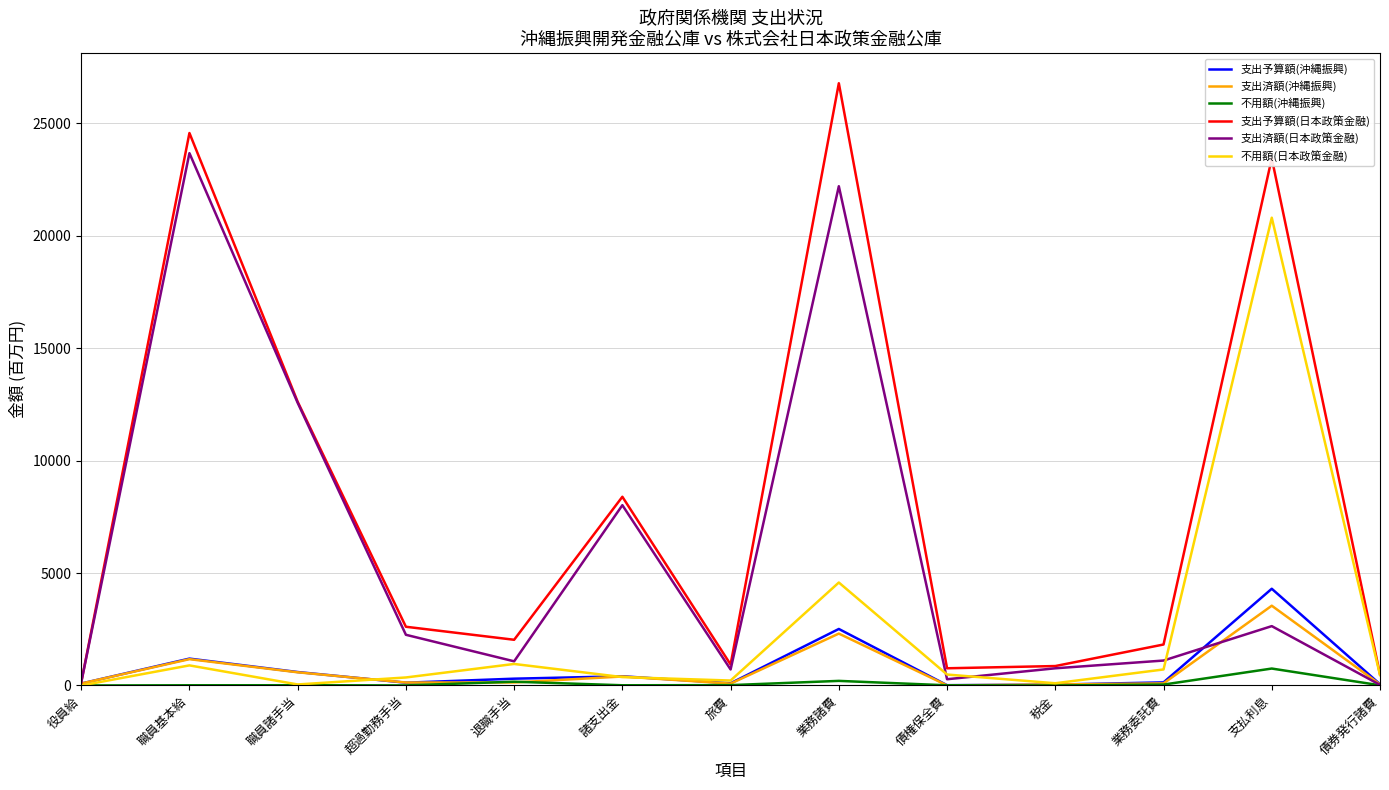

Between 諸支出金 and 債券発行諸費, which series saw the biggest shift?

支出済額(日本政策金融)